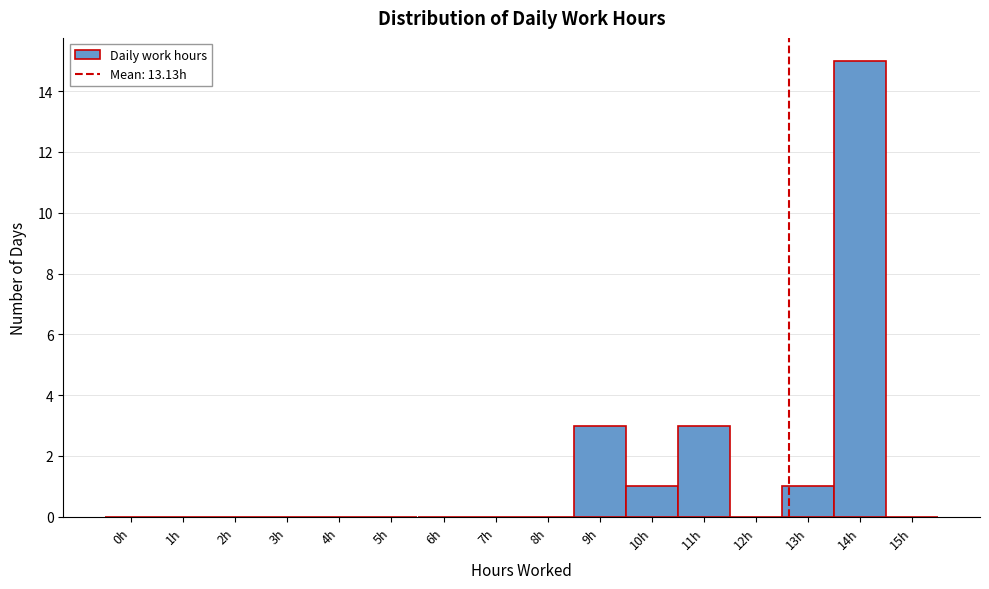

Reading left to right, what are all the values shown in this chart?

0h=0	1h=0	2h=0	3h=0	4h=0	5h=0	6h=0	7h=0	8h=0	9h=3	10h=1	11h=3	12h=0	13h=1	14h=15	15h=0